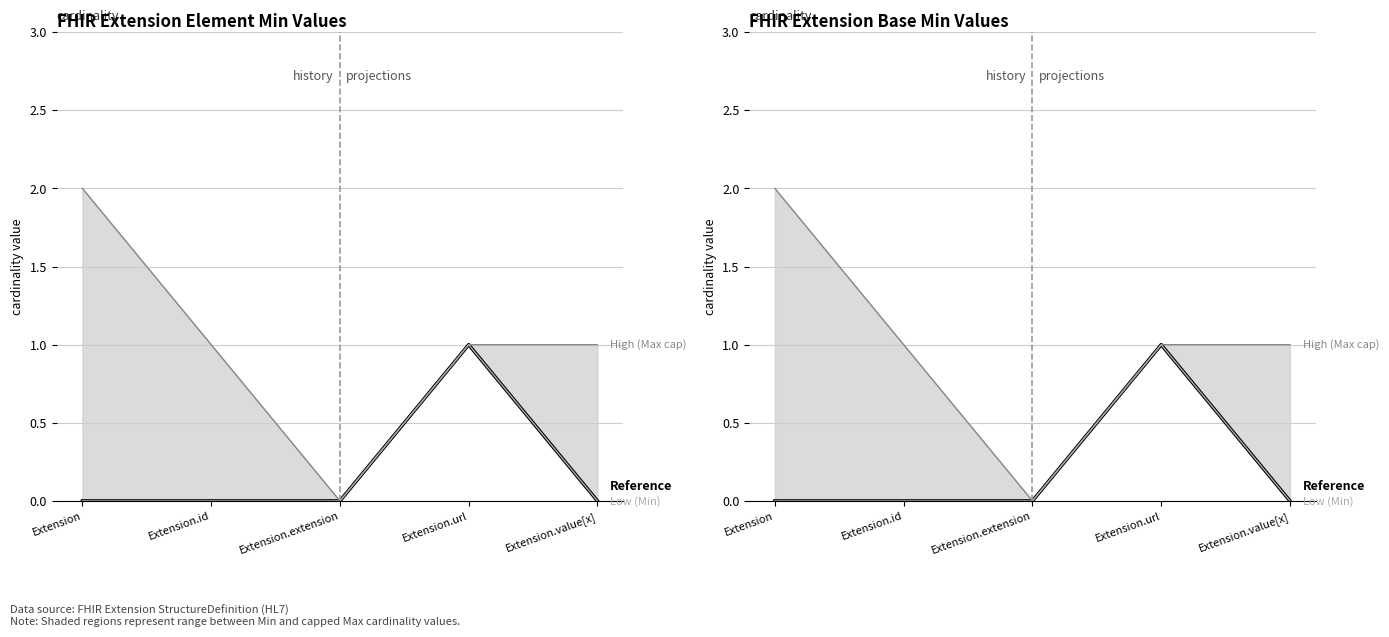

What is the value of the Max (display capped) point at the 2nd from the left?

1